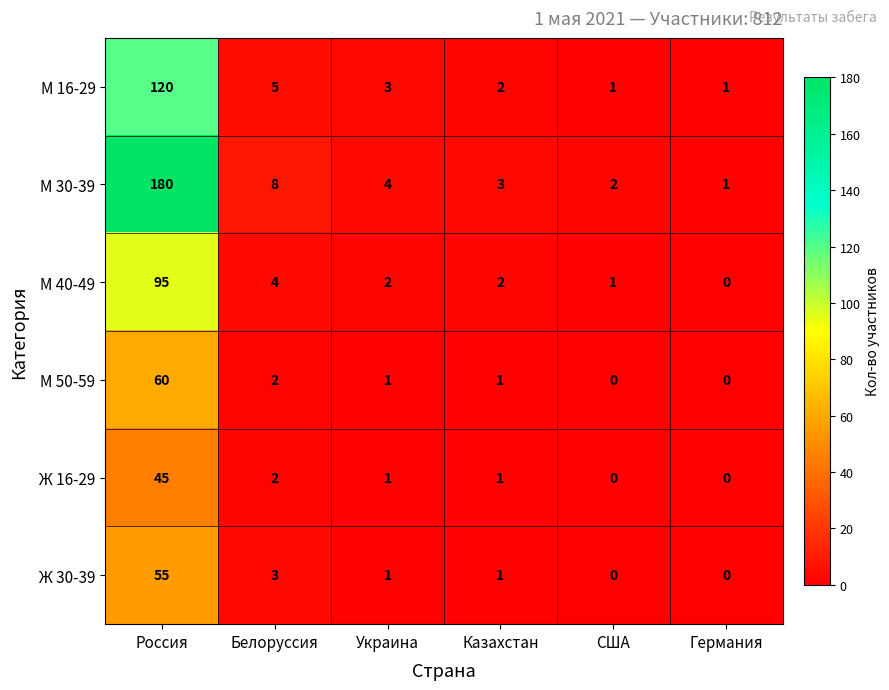

Where does the Ж 30-39 series first go above 1?

Россия